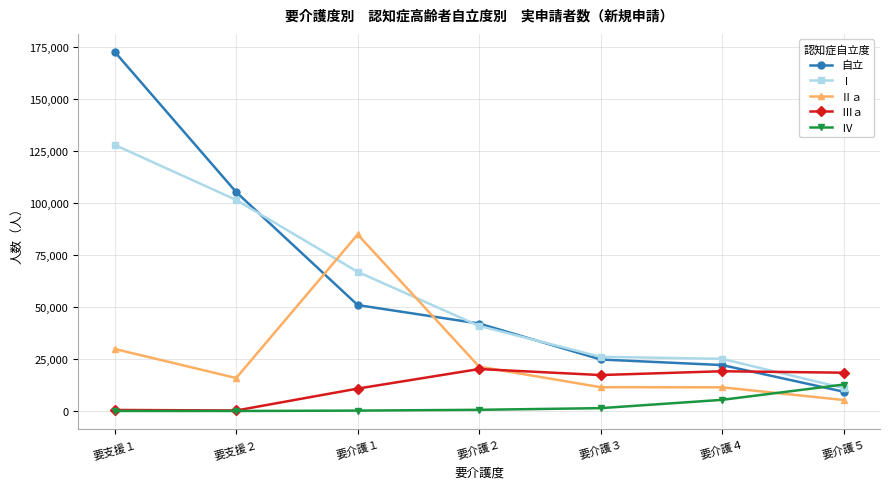

True or false: Ⅰ and Ⅱａ intersect in this chart.

True